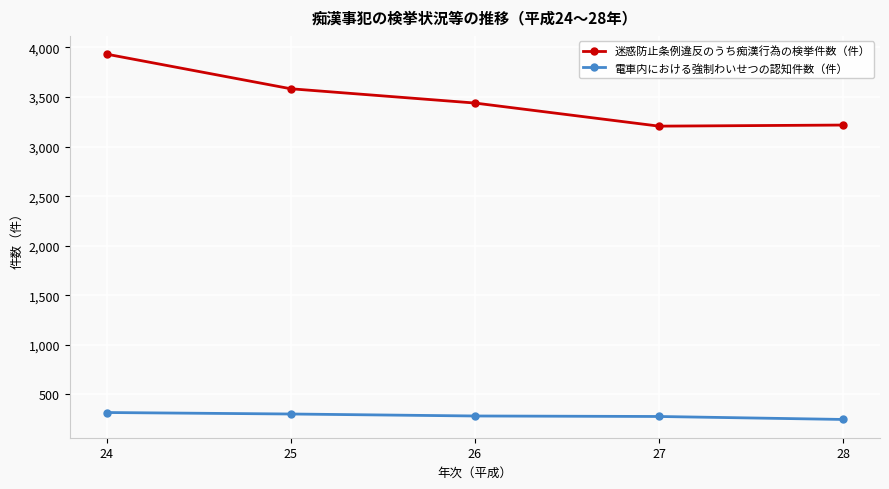

True or false: 電車内における強制わいせつの認知件数（件） and 迷惑防止条例違反のうち痴漢行為の検挙件数（件） cross at least once.

False